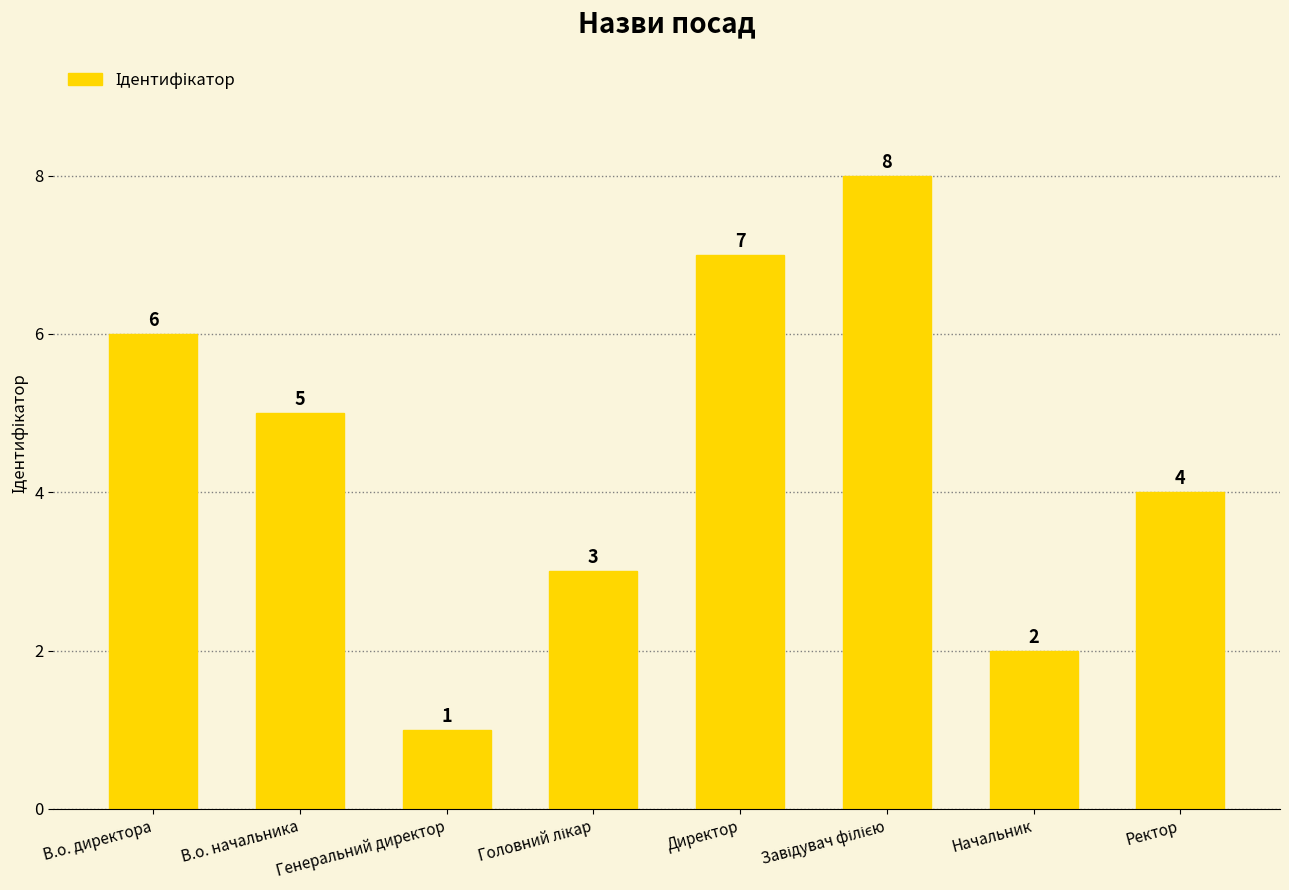

Count the number of data series in this chart.

1